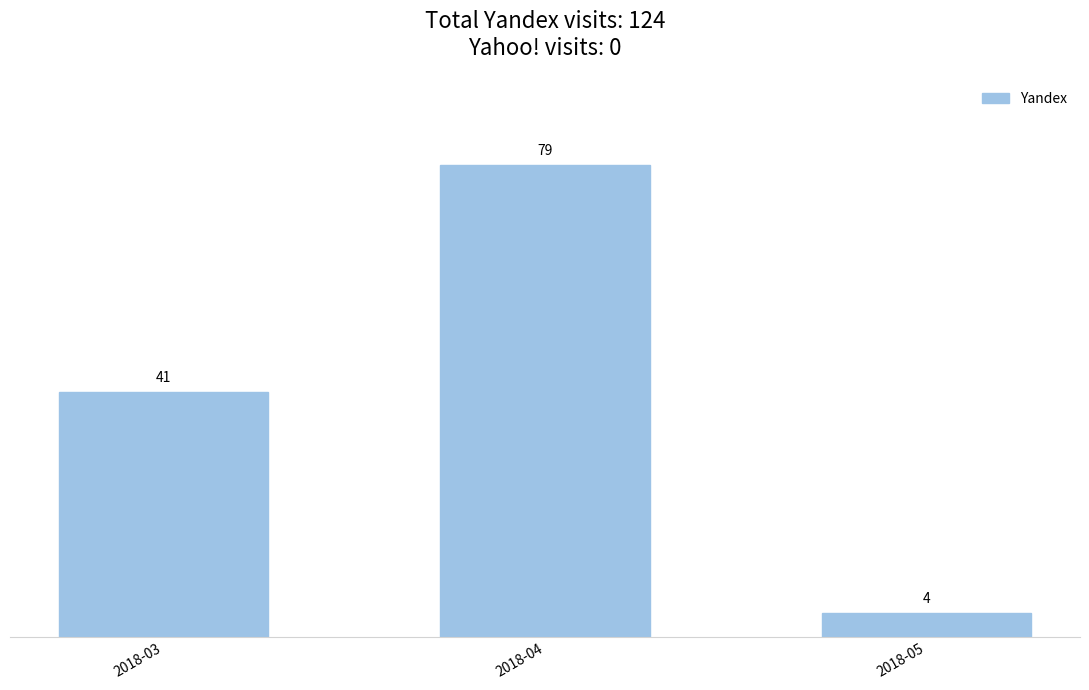

What is the smallest value displayed?

4